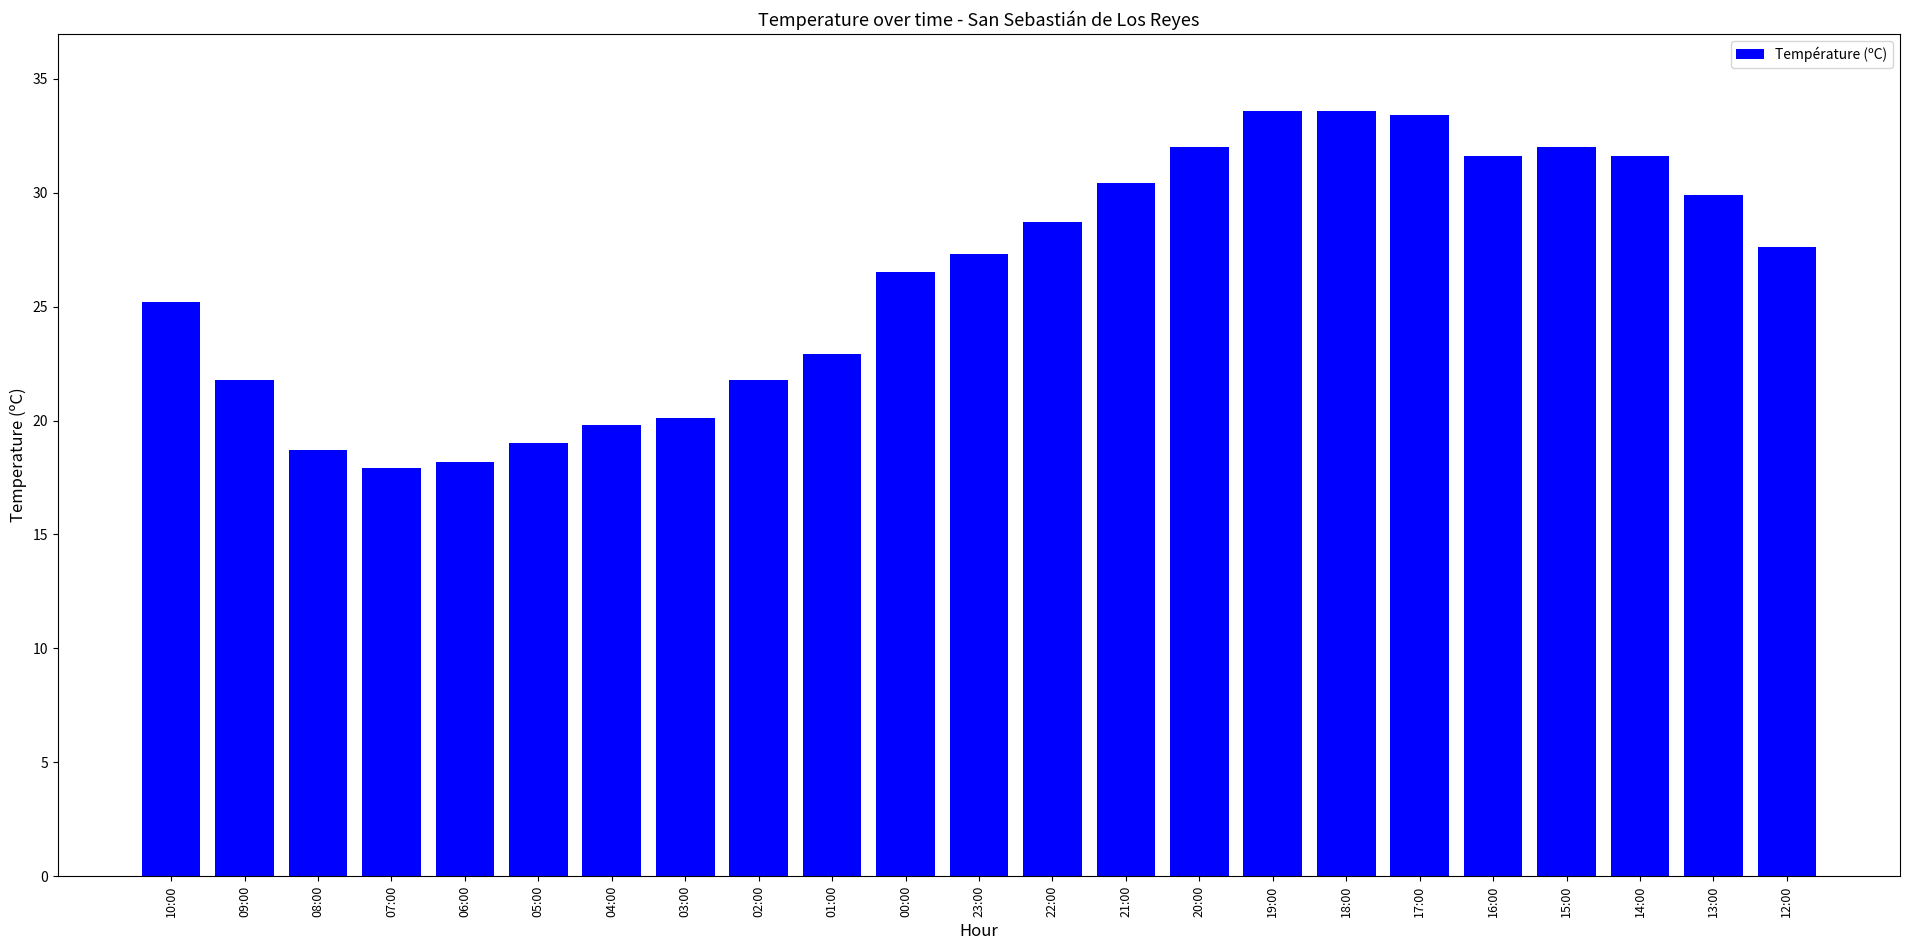

What value does the data have at 05:00?

19.0